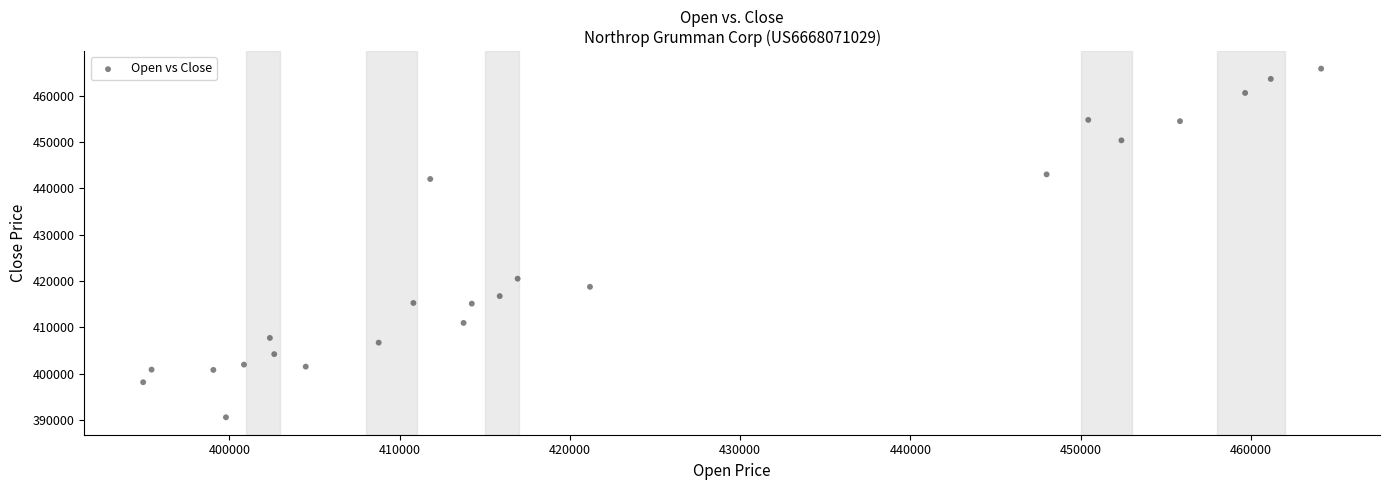

What Y value in the scatter plot is closest to 428220?

420516